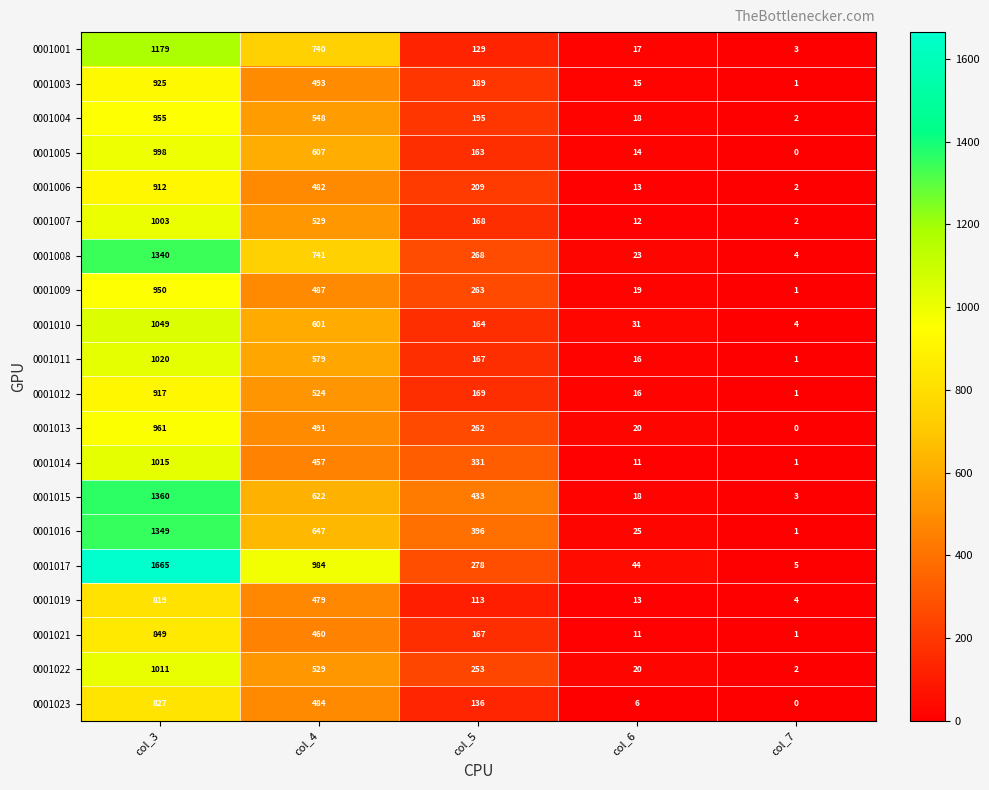

Where does the 0001009 series first go above 263?

col_3